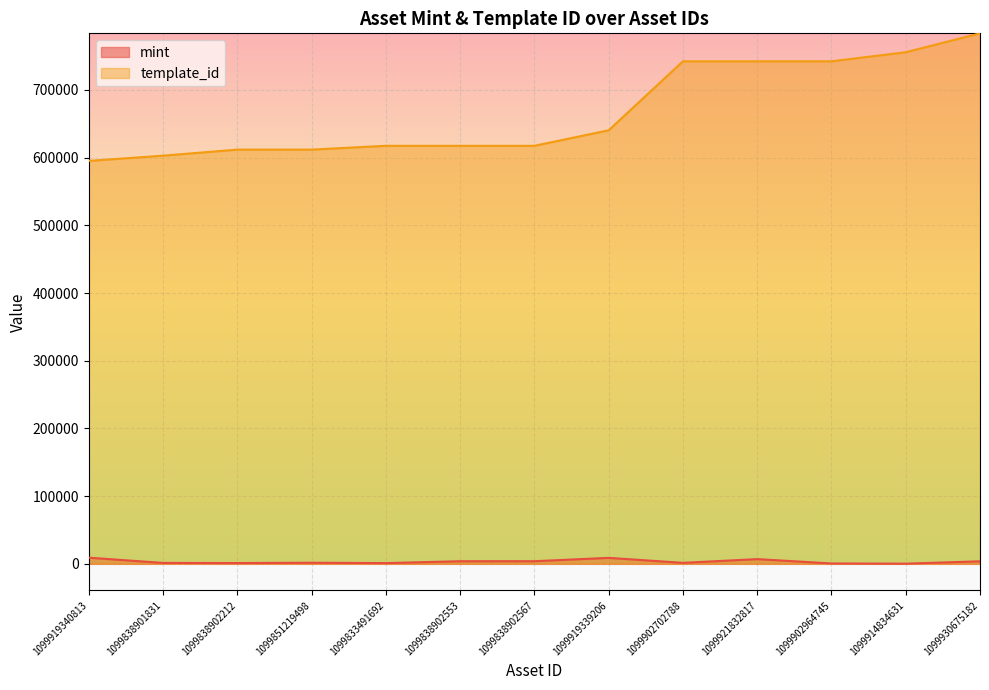

True or false: mint and template_id intersect in this chart.

False